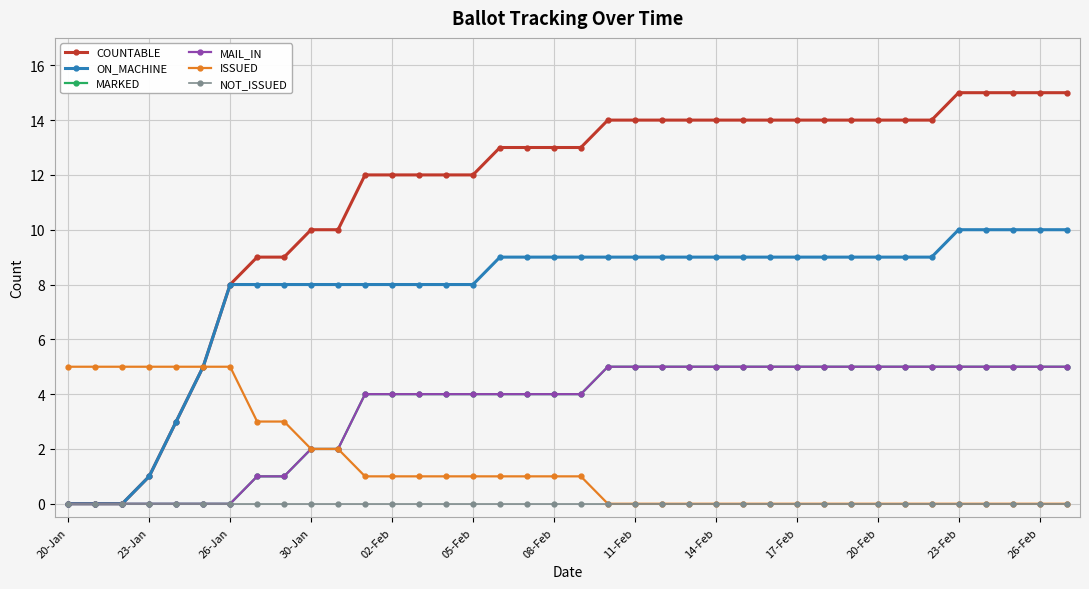

What is the sum of all MARKED values?

132